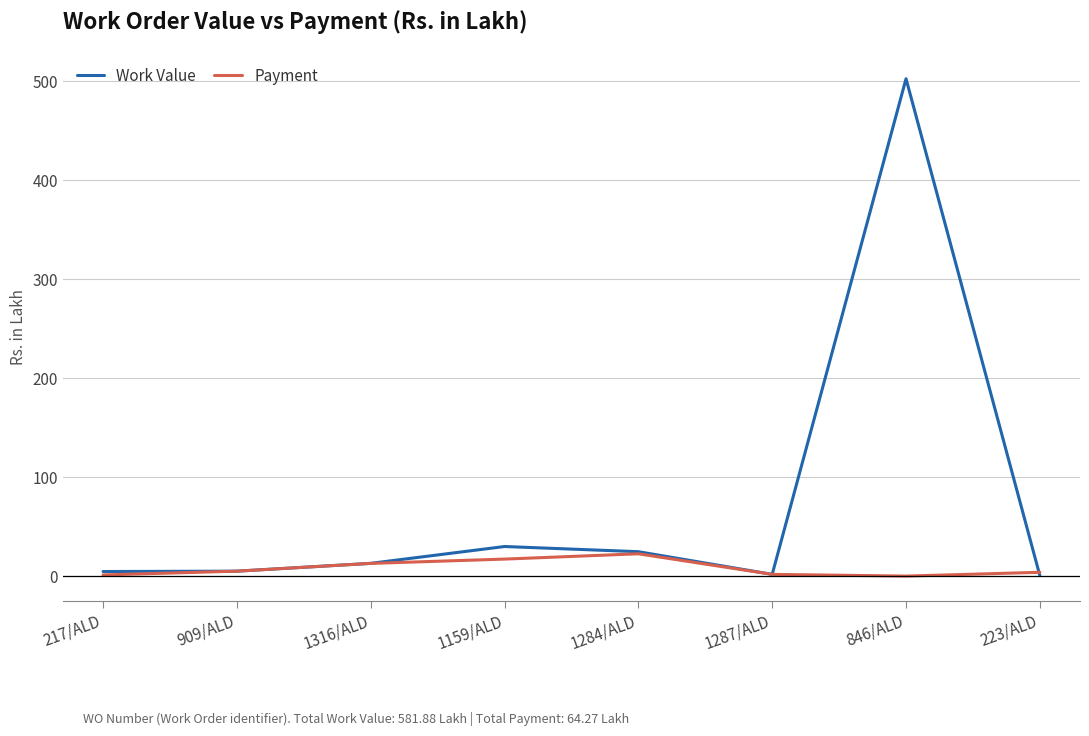

Which series has the largest total across all categories?

Work Value